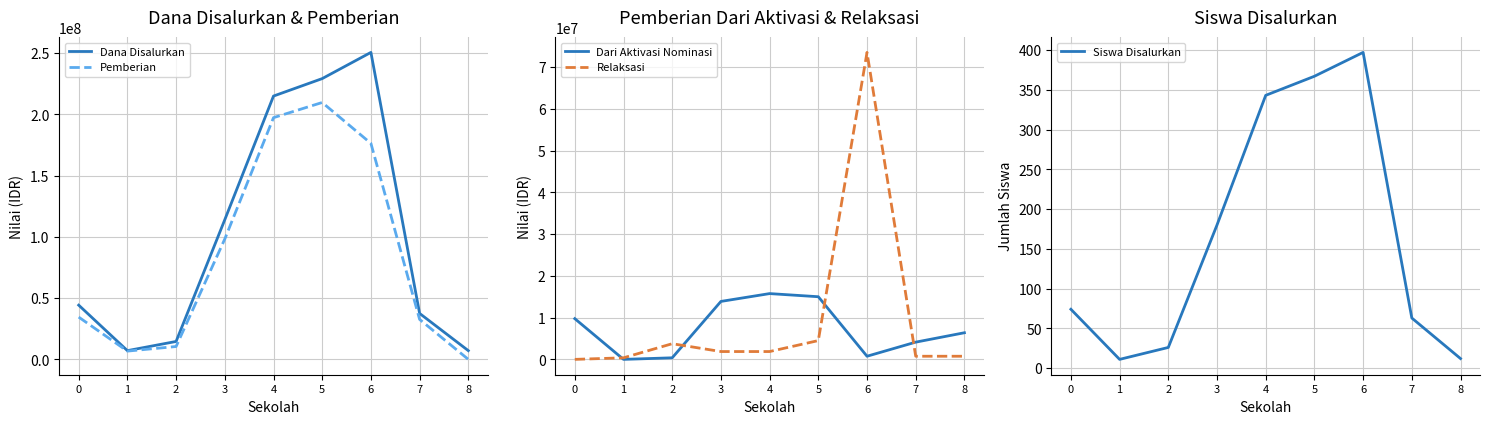

What is the difference between the maximum and minimum values in the Siswa Disalurkan series?

386